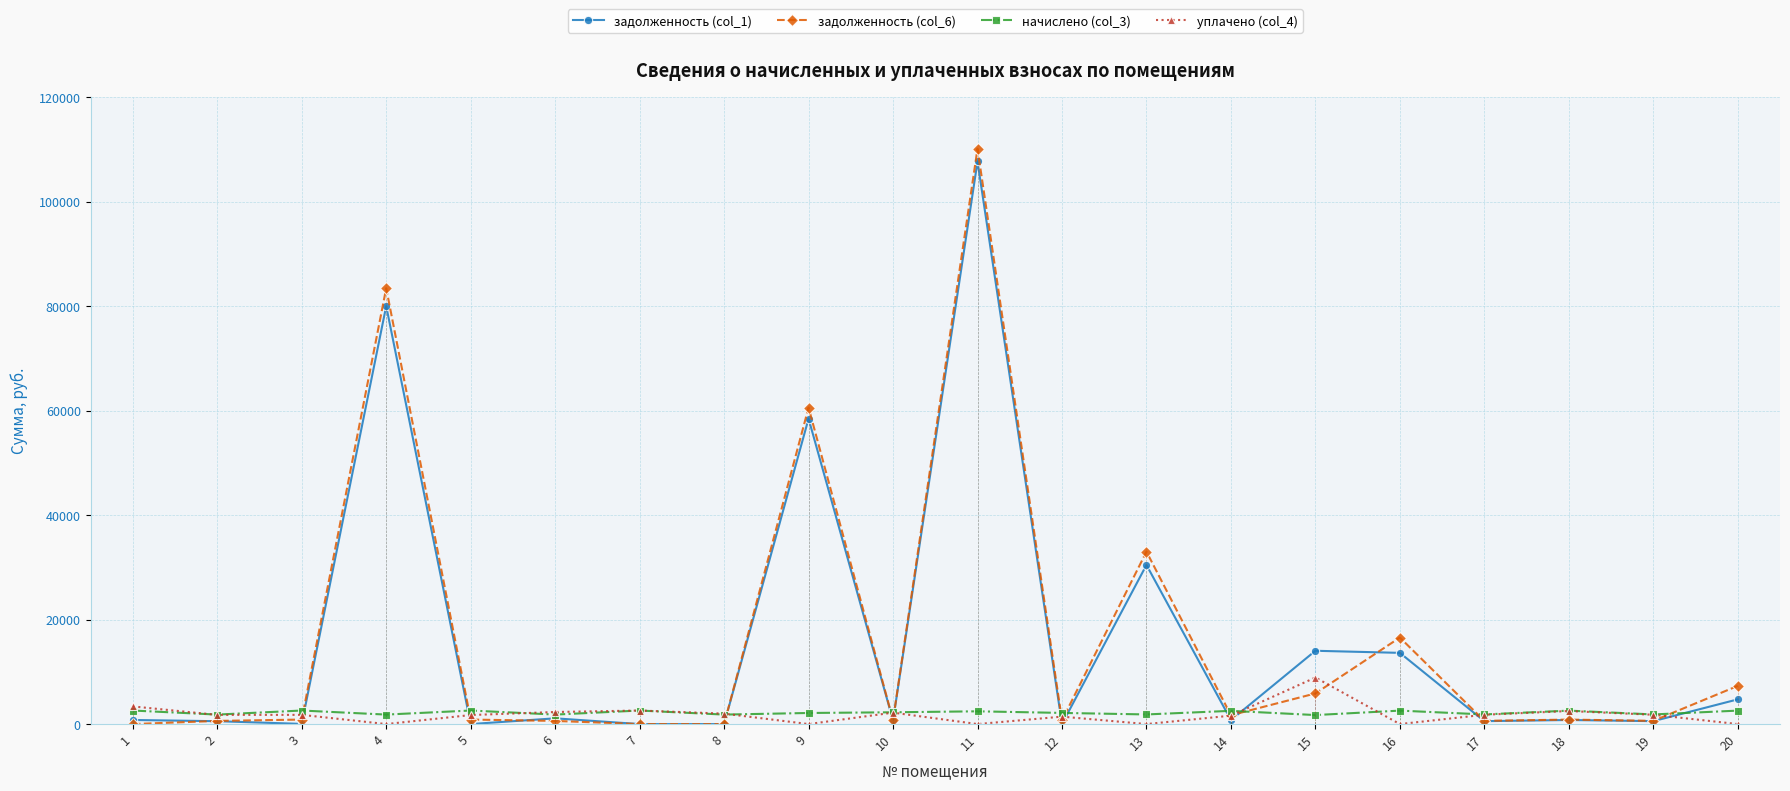

At which label is уплачено (col_4) closest to 4454?

1